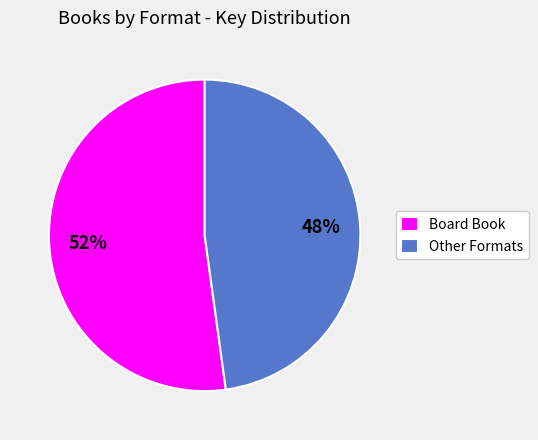

What is the smallest slice in the pie chart?

Other Formats